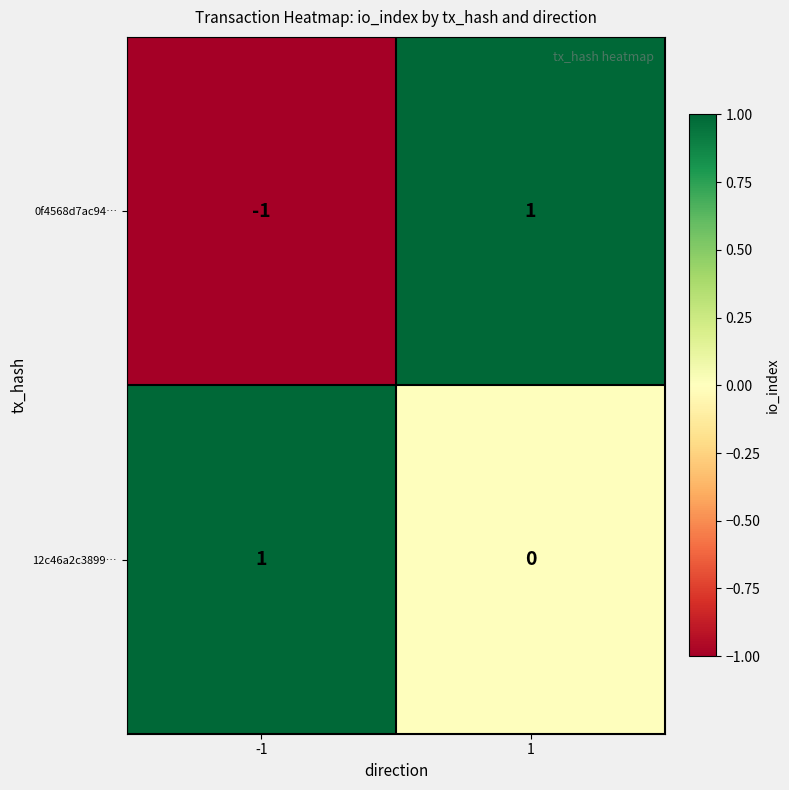

What is the spread (max minus min) of values at 1?

1